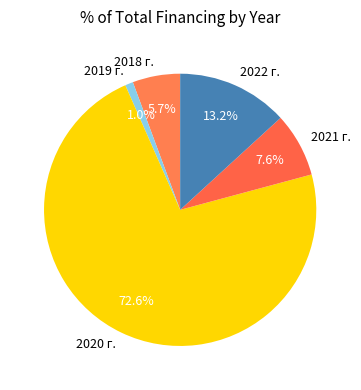

Between 2018 г. and 2022 г., which is larger?

2022 г.